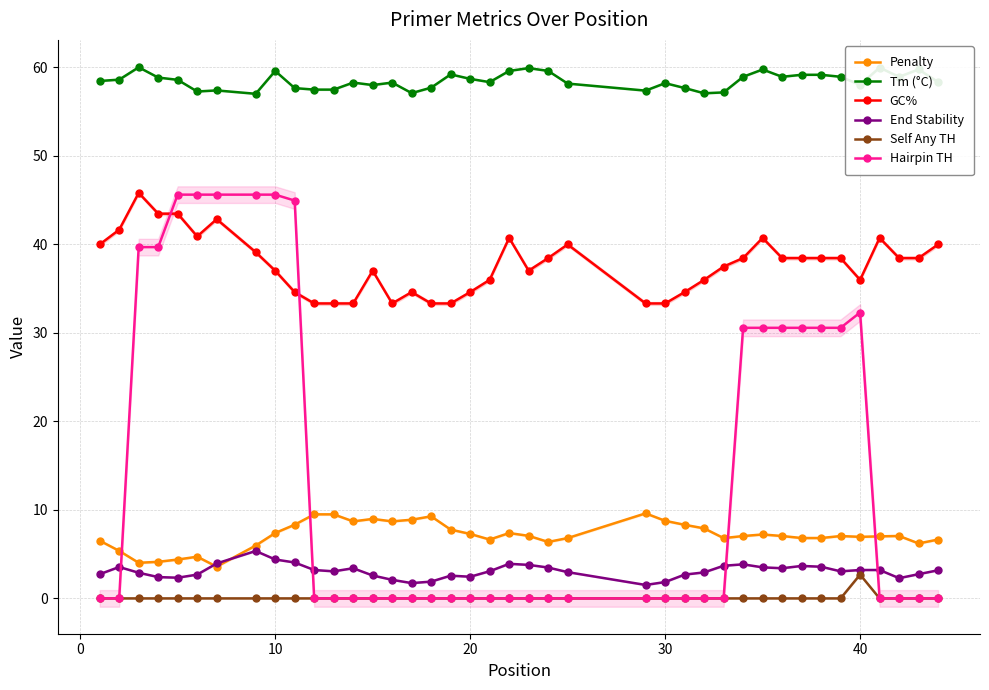

Does the chart have visible grid lines?

Yes